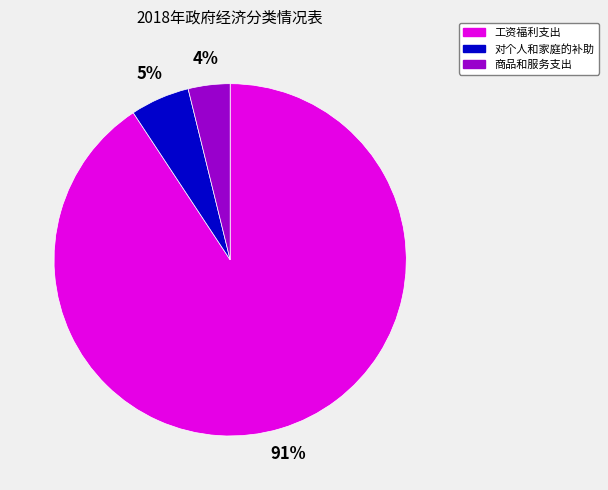

Which category has the smallest portion of the pie?

商品和服务支出